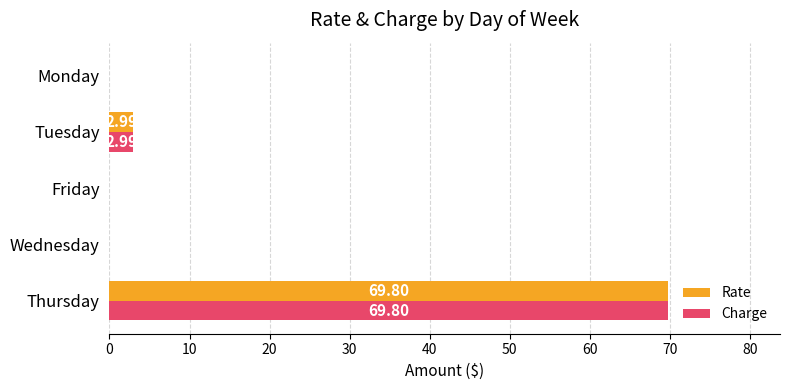

At which label is Rate closest to 34?

Tuesday